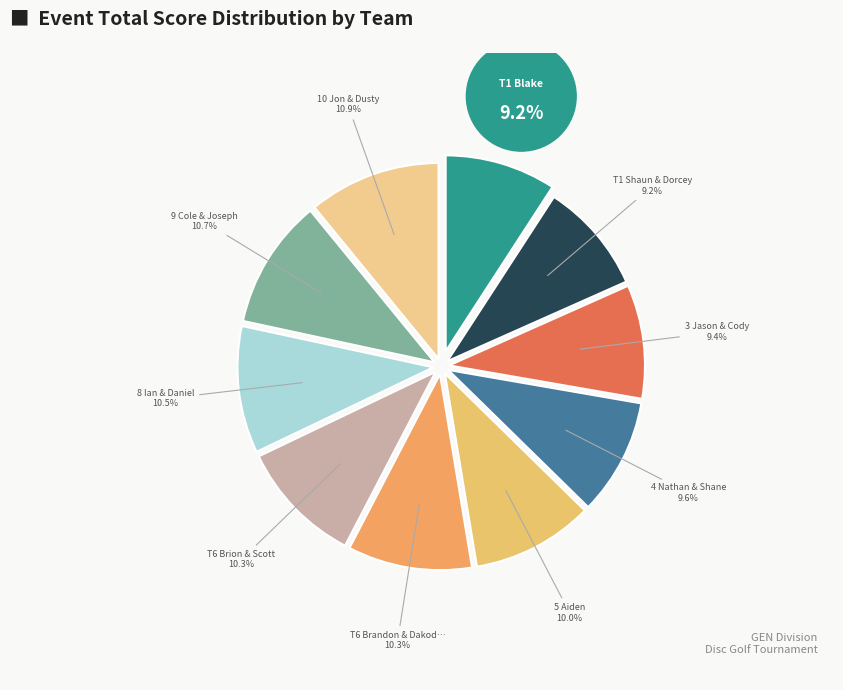

Count the number of slices in the pie.

10